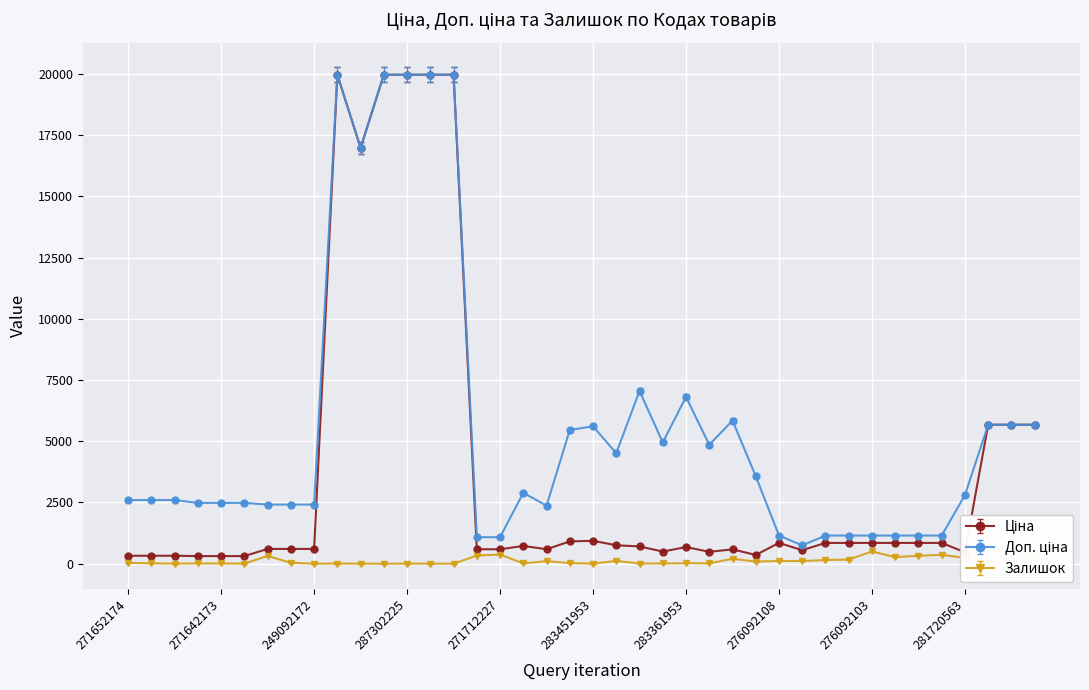

At how many categories does at least one series exceed 13757?

6